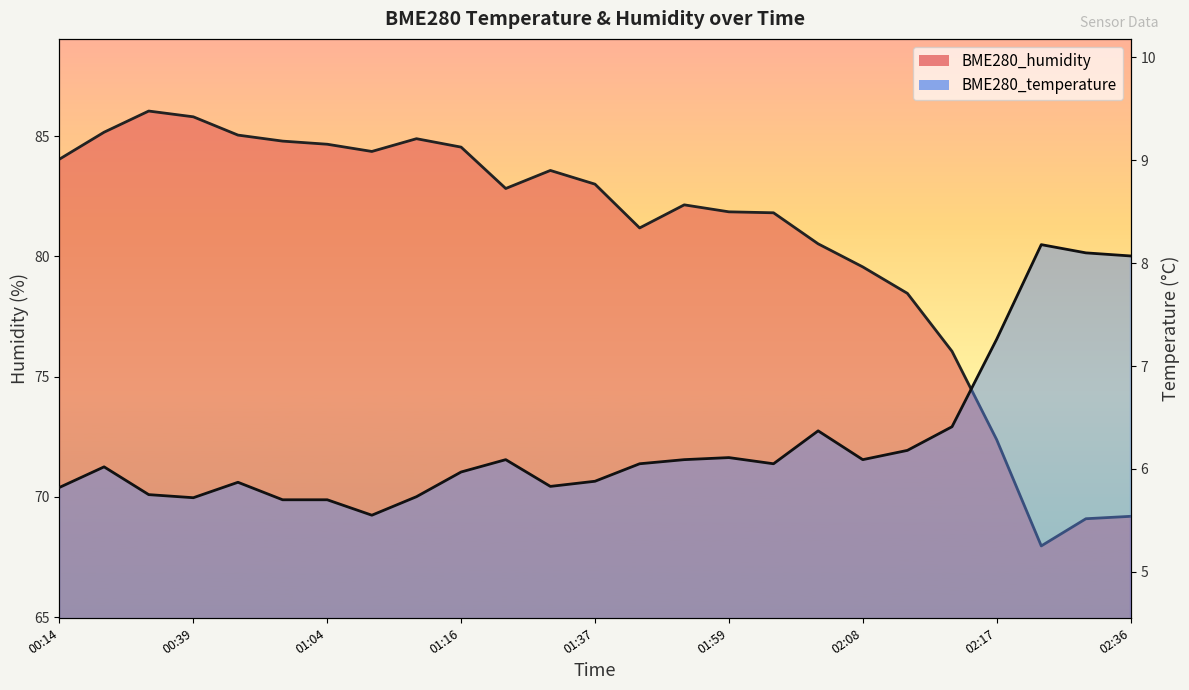

True or false: BME280_humidity has more than 0 points higher than both neighbors.

True